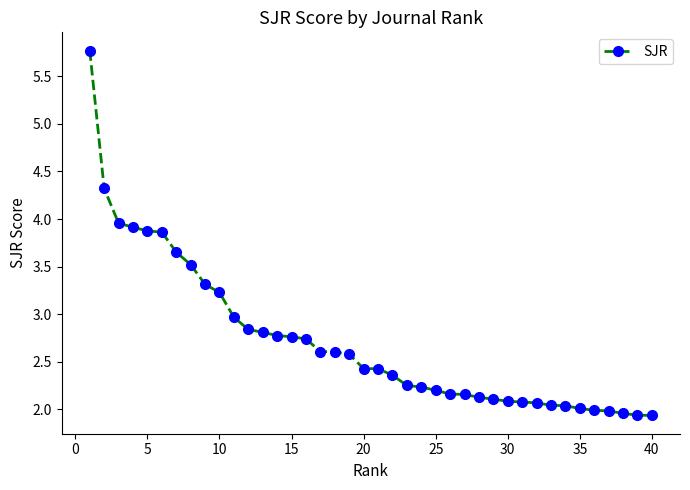

What is the minimum value shown in the chart?

1.9